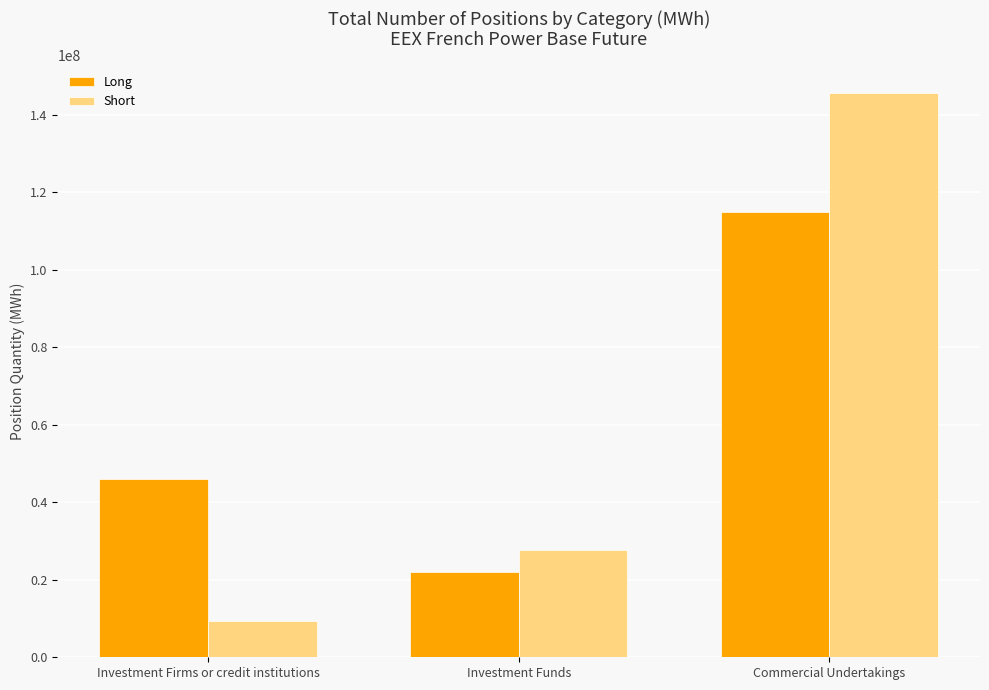

How many categories are shown in the chart?

3